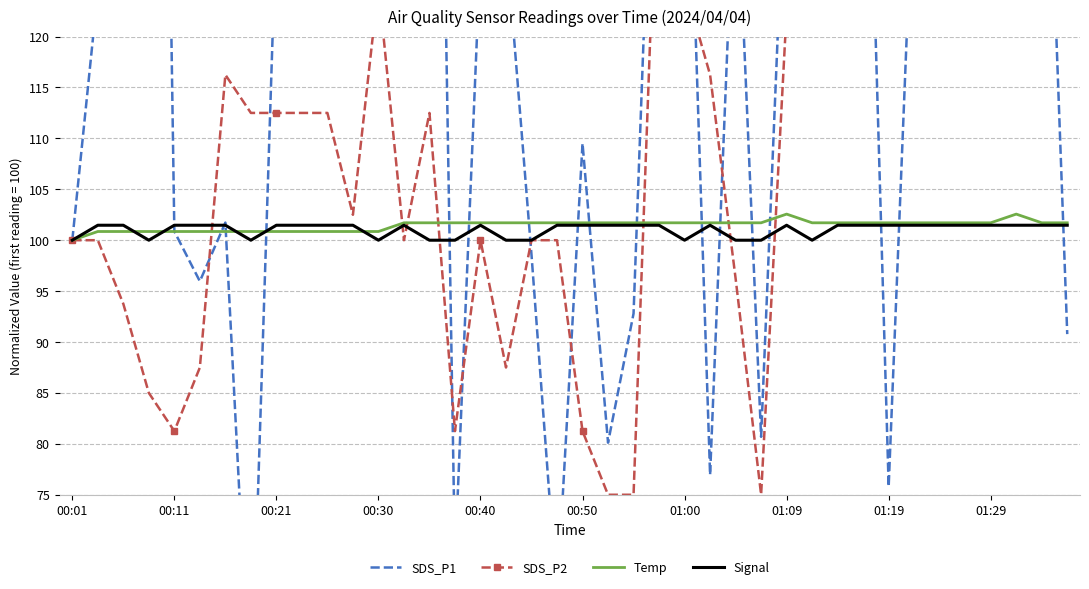

The Temp series shows 146.2 at 00:50. True or false?

False